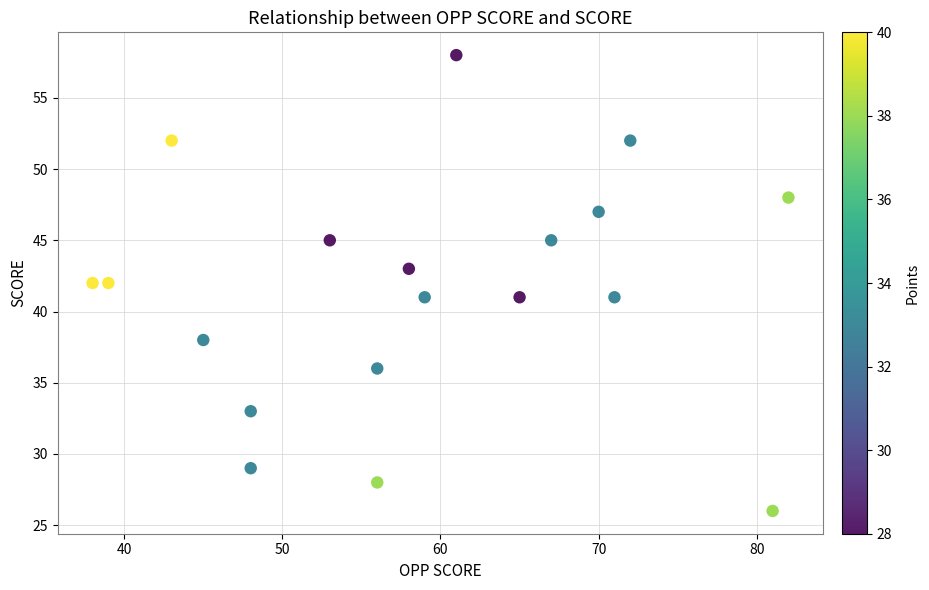

What is the range of Y values (max minus min)?

32